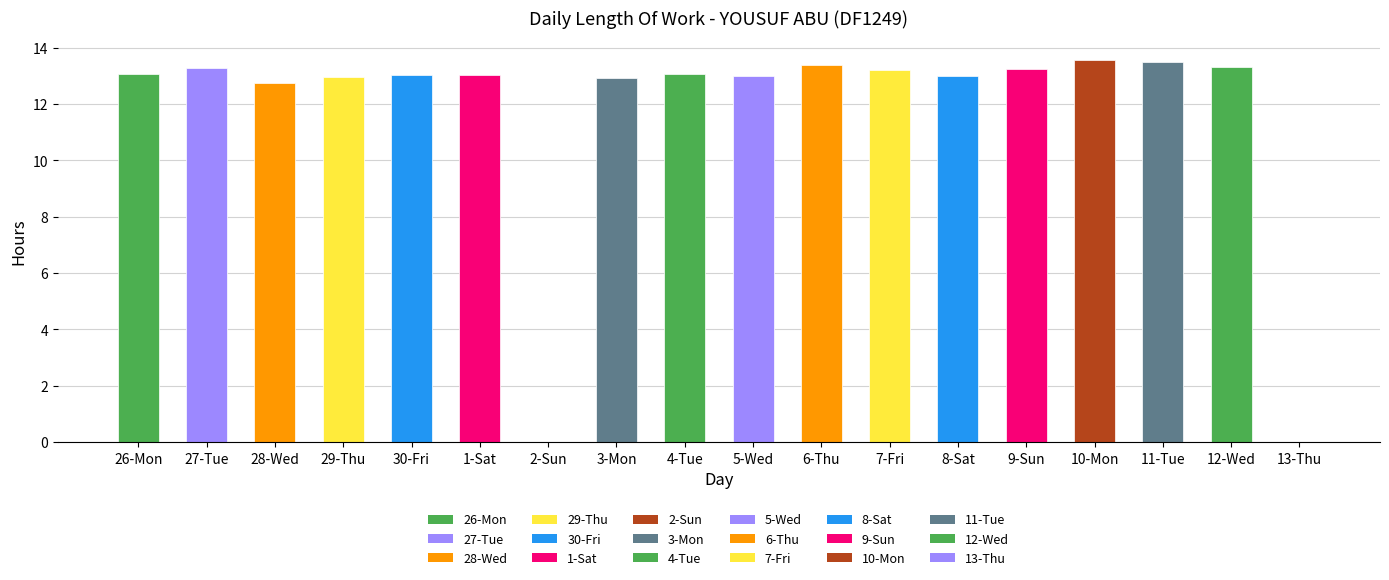

Is it true that the value at 4-Tue is 22.9?

False